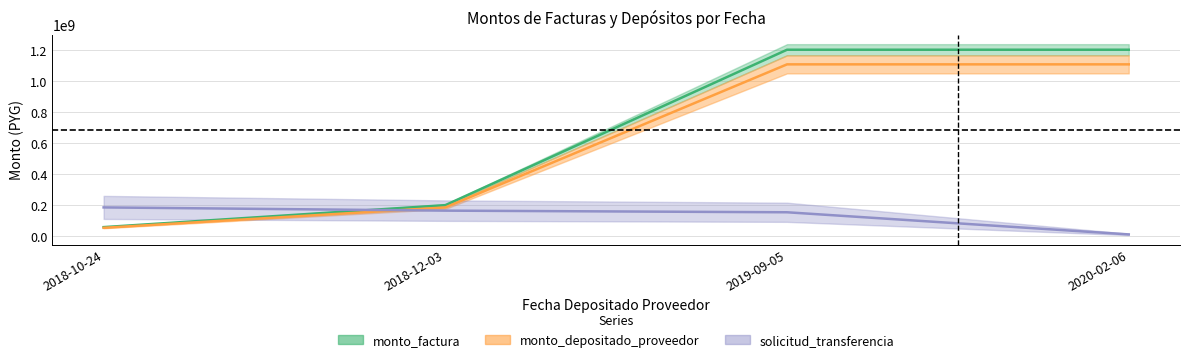

At which label does monto_factura first exceed 1201421855?

2019-09-05